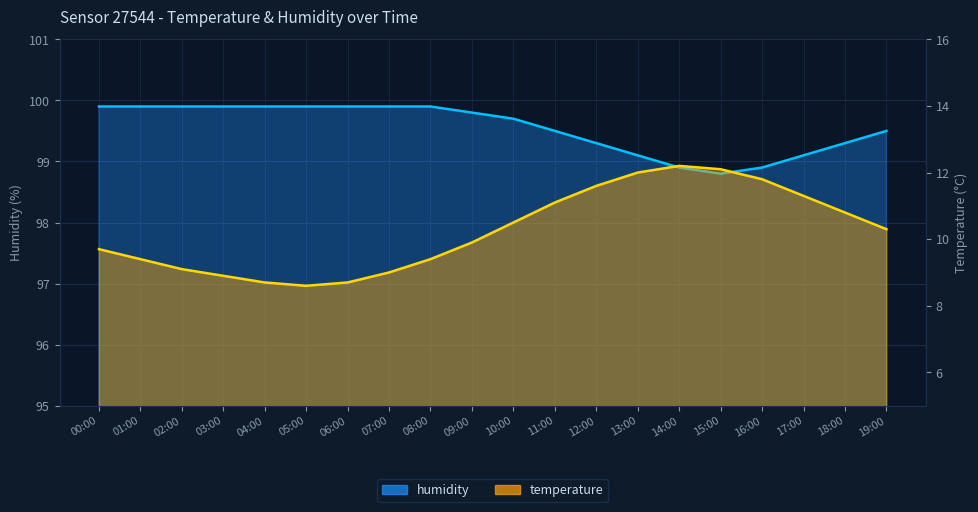

What value does the temperature series have at 16:00?

11.8